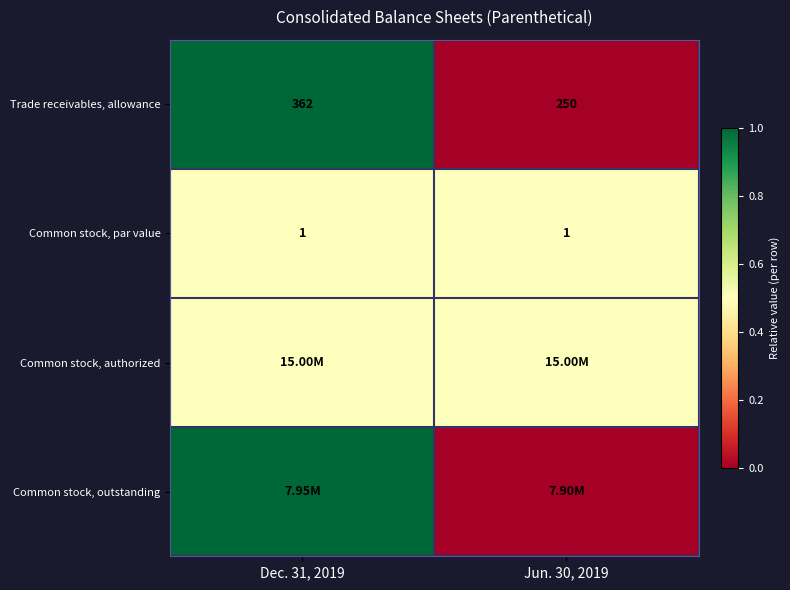

What is the difference between the Trade receivables, allowance values at Jun. 30, 2019 and Dec. 31, 2019?

112.0